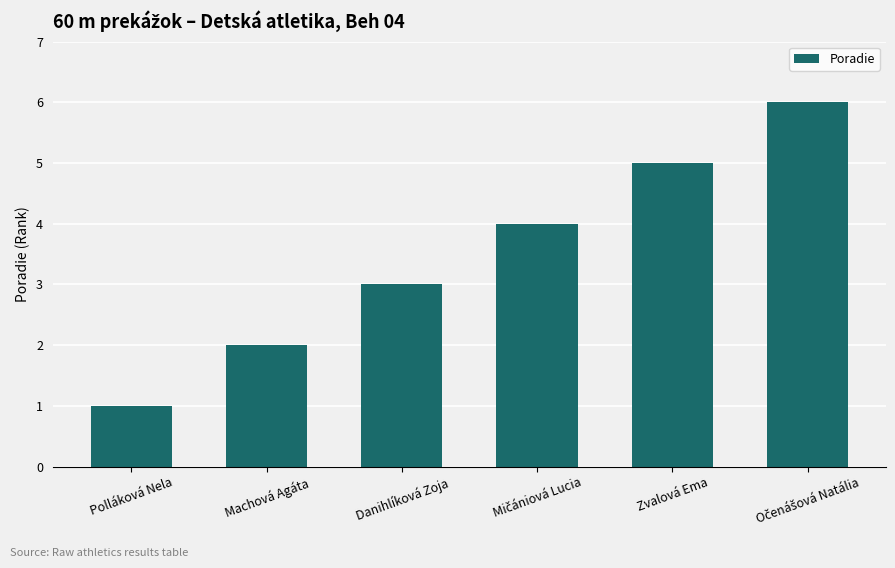

What is the sum of all values?

21